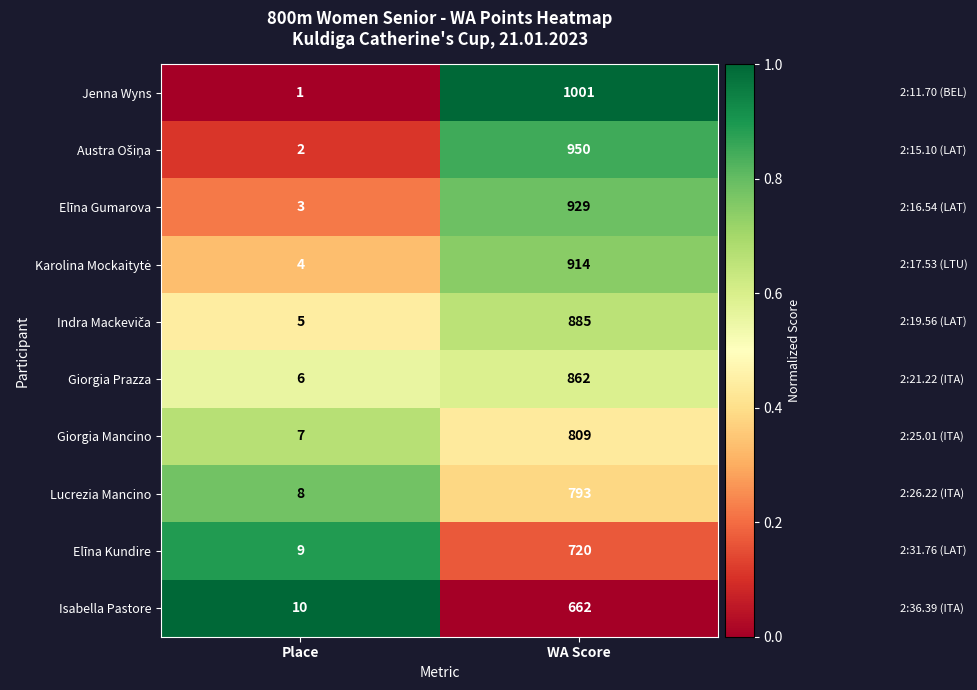

Is it true that Giorgia Prazza equals 862 at WA Score?

True